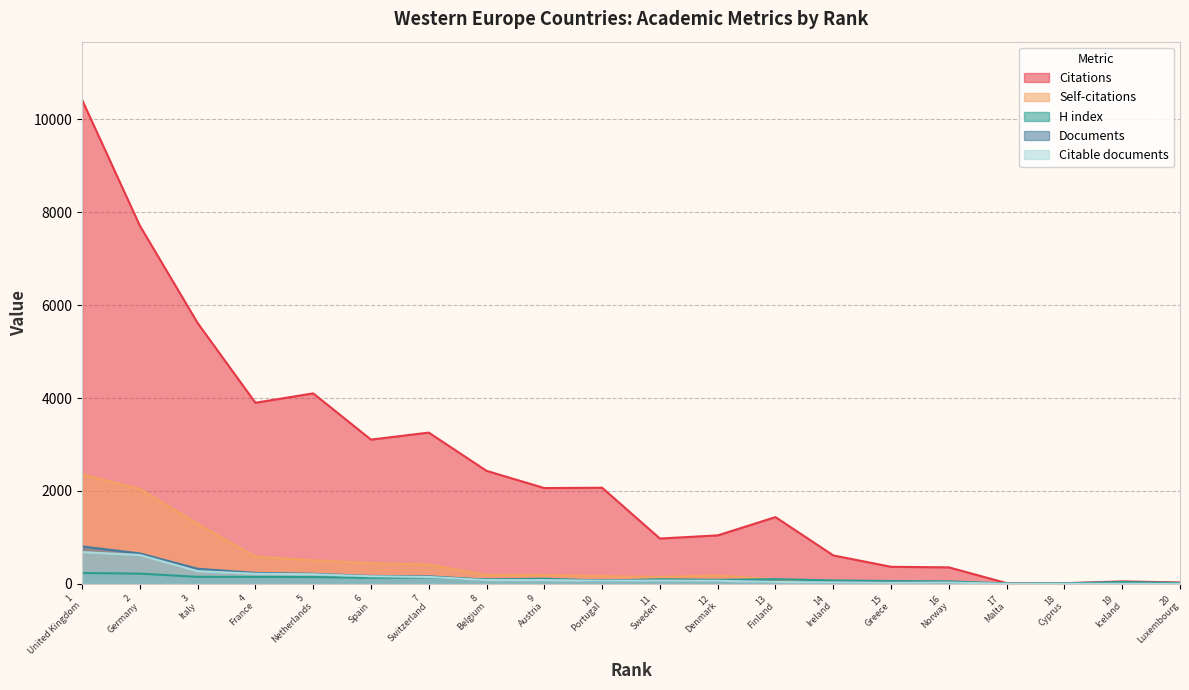

How many lines are shown in the chart?

5